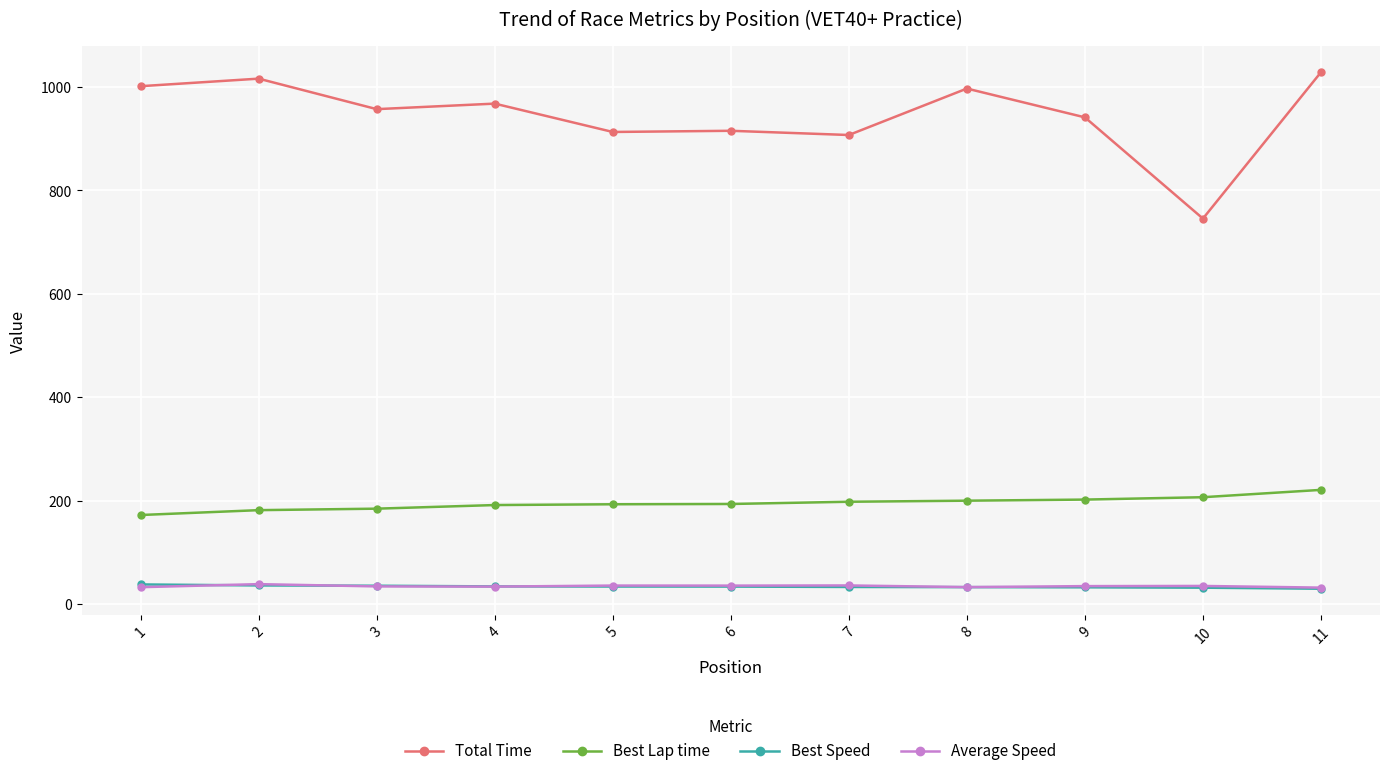

Is it true that Average Speed equals 33.5 at 4?

True